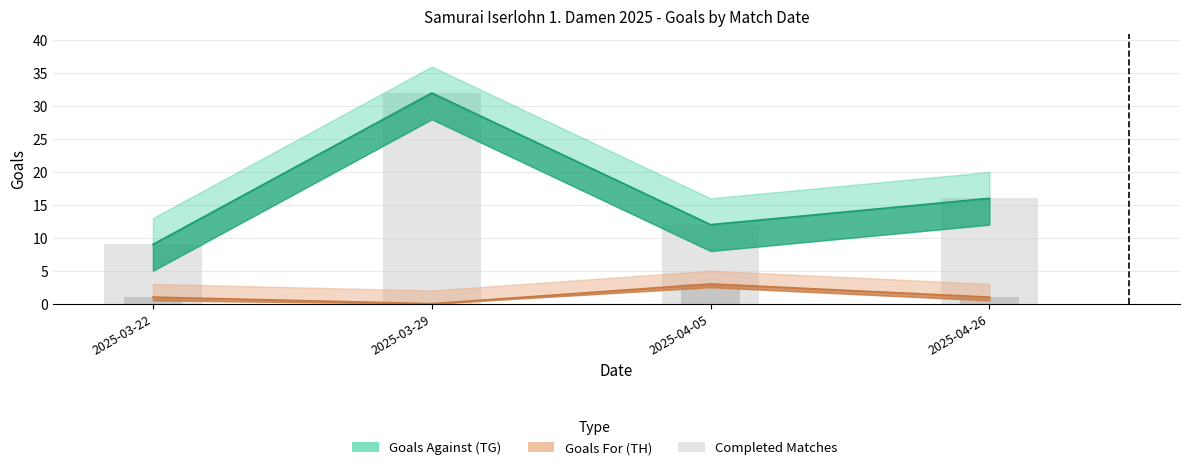

Between 2025-03-29 and 2025-04-05, which series saw the biggest shift?

TG